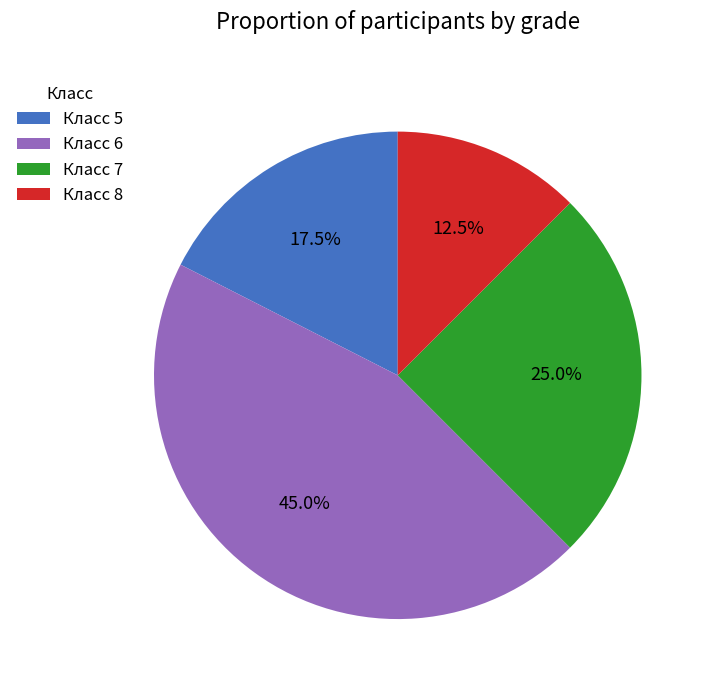

What percentage is NOT represented by Класс 8?

87.5%